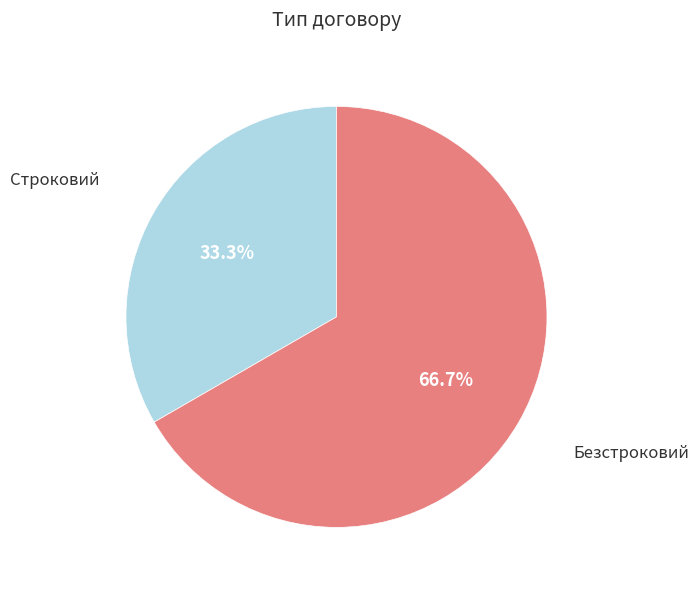

How many segments does this pie chart have?

2